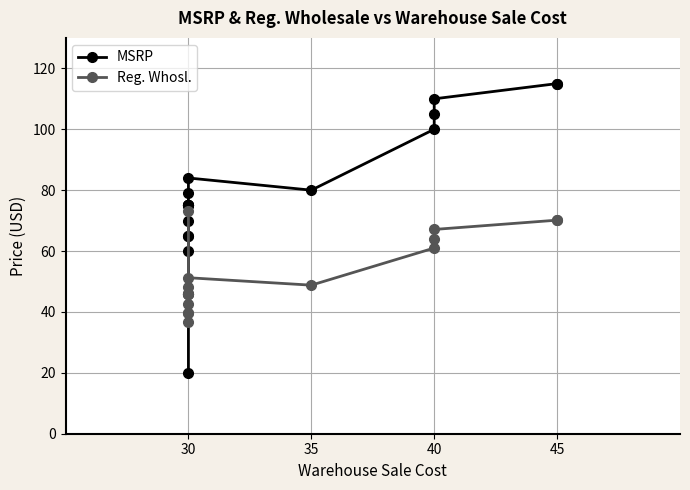

What is the difference between the second highest and second lowest values in the Reg. Whosl. series?

30.5